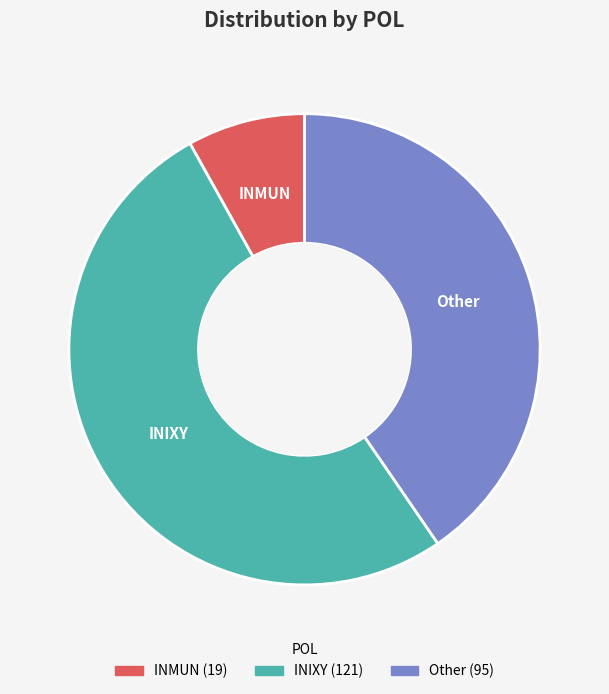

How many slices are in this pie chart?

3